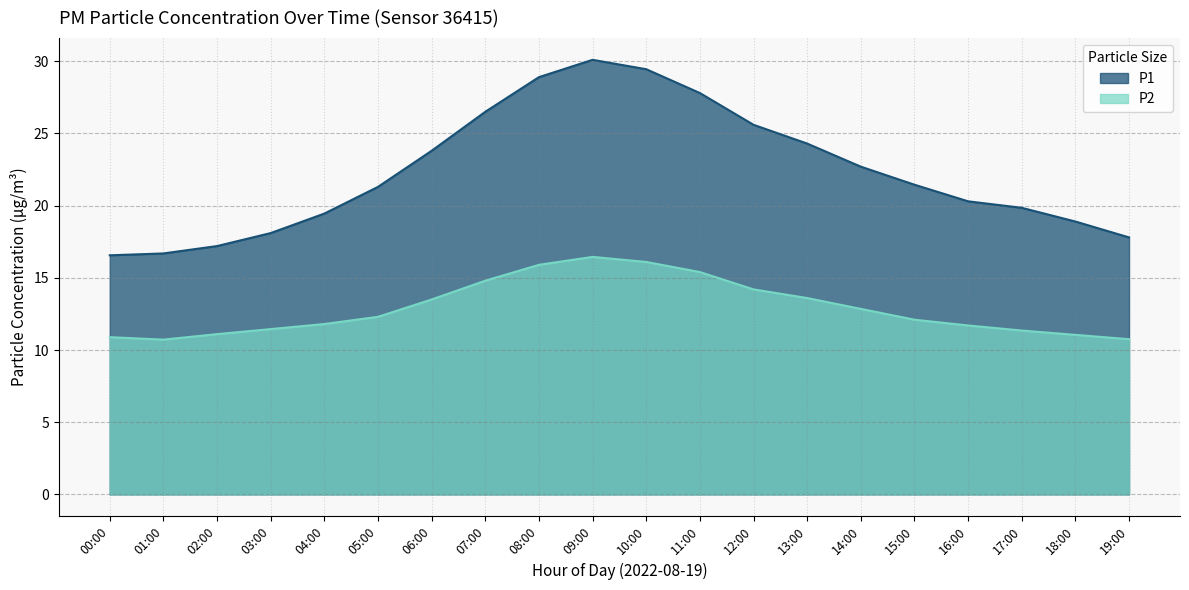

What is the sum of all P2 values?

258.0